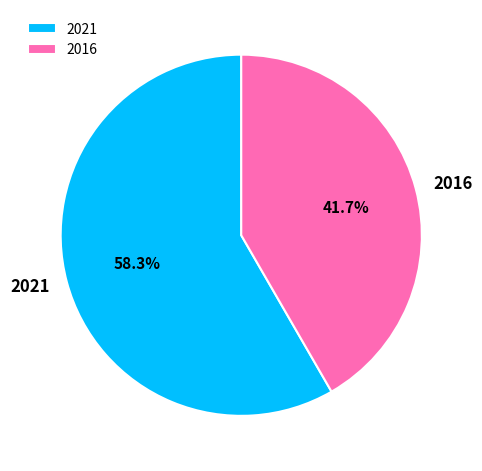

How many segments does this pie chart have?

2